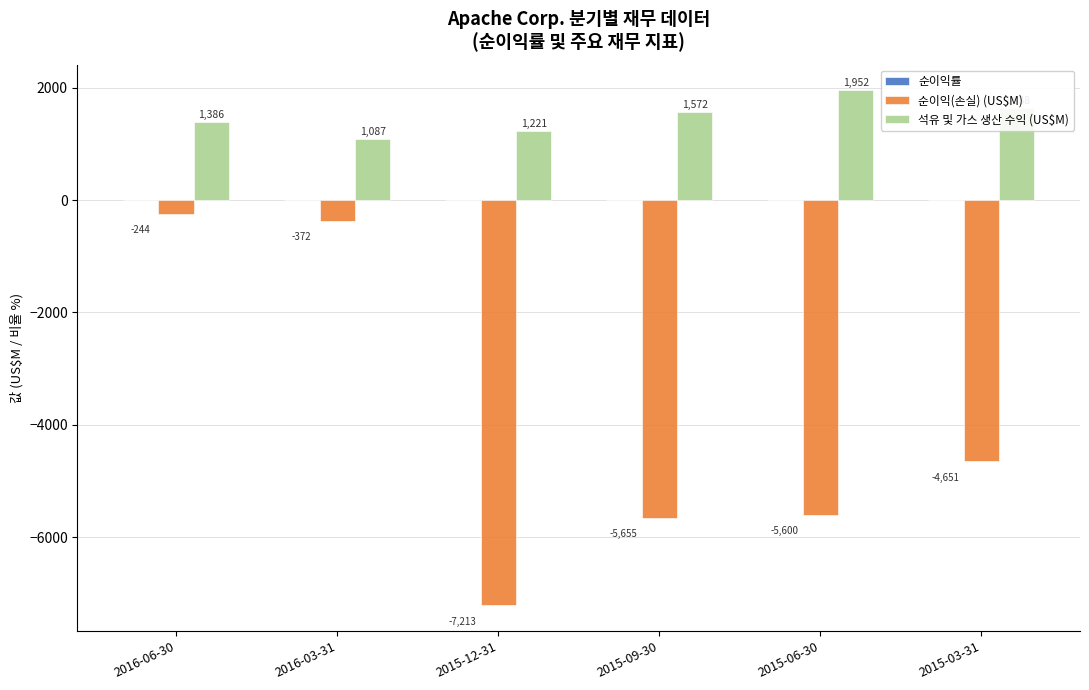

True or false: 순이익(손실) (US$M) has a value of -7854.3 at 2015-03-31.

False